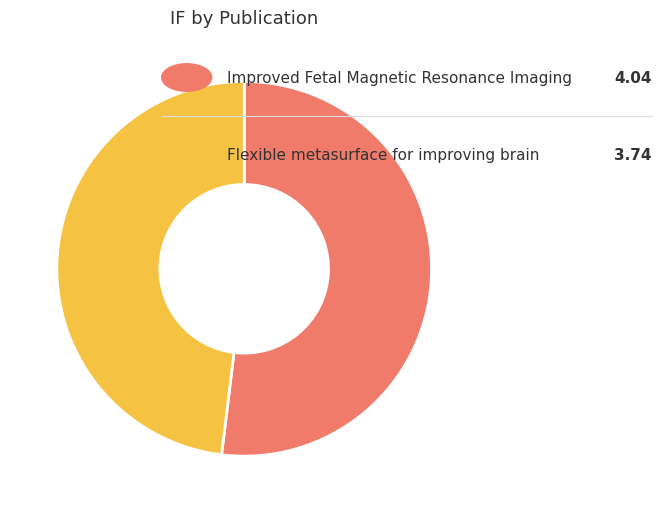

Is there a majority slice in this chart?

Yes